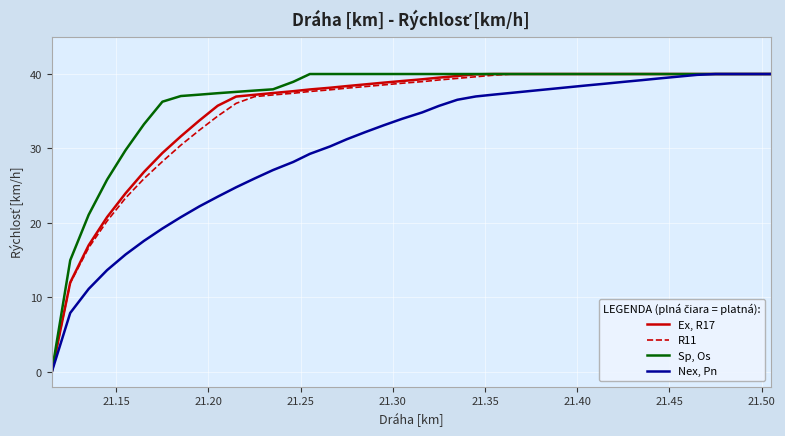

What is the maximum value shown in the chart?

40.0